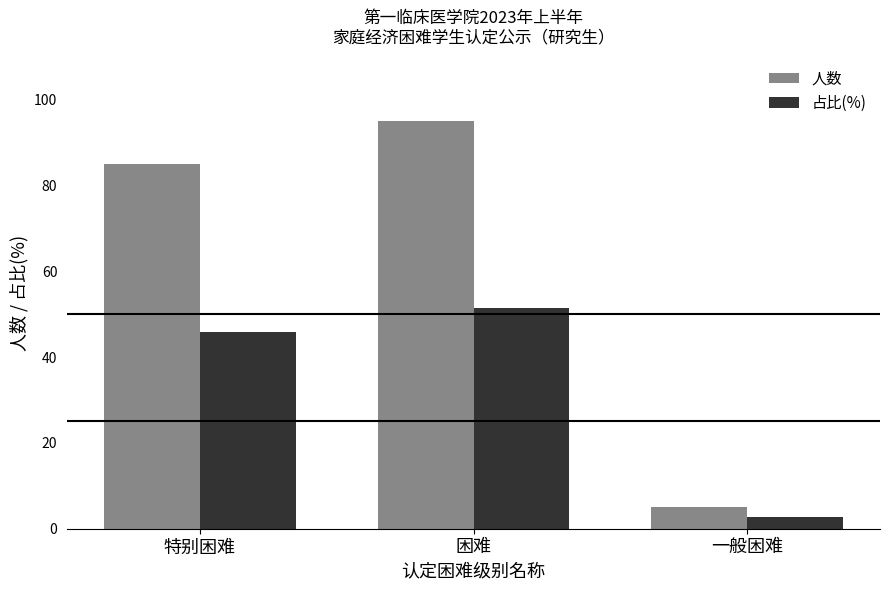

Reading left to right, what are all the values shown in this chart?

人数: 85.0	95.0	5.0
占比(%): 45.9	51.4	2.7